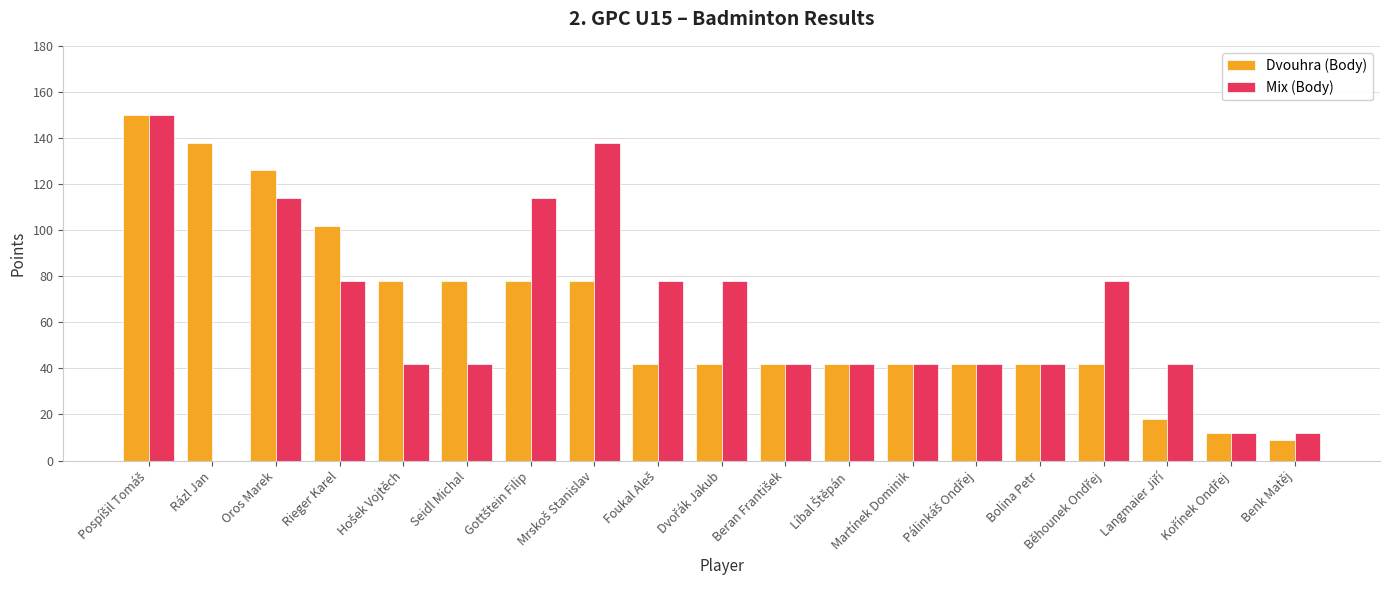

Is it true that Mix (Body) equals 52 at Rázl Jan?

False